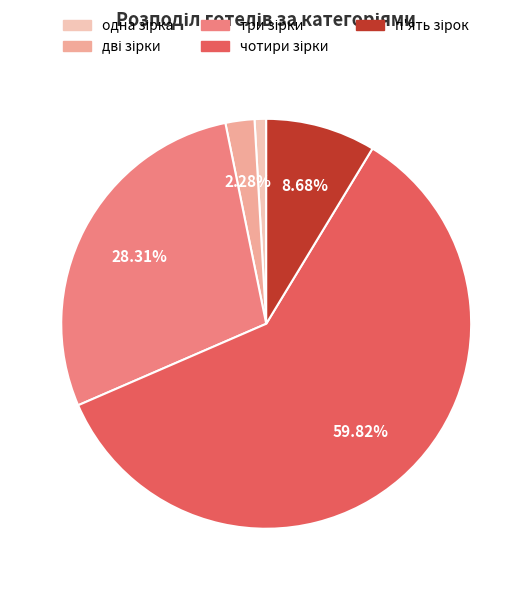

Does any single category account for the majority?

Yes